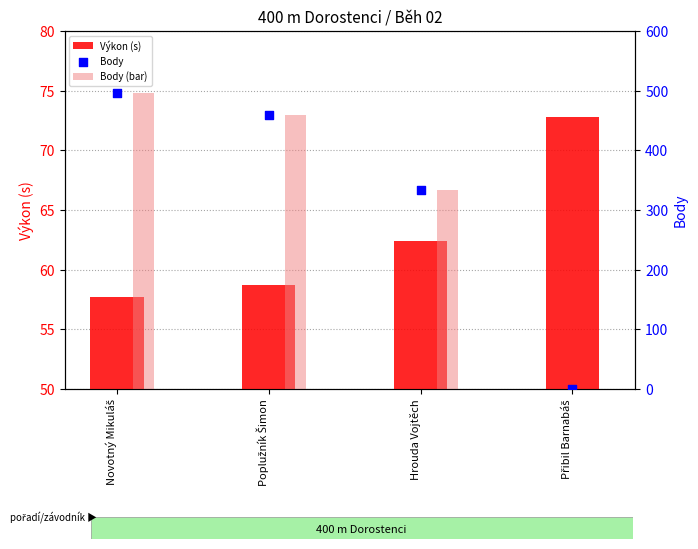

Which series reaches the maximum Y coordinate?

Body (bar)